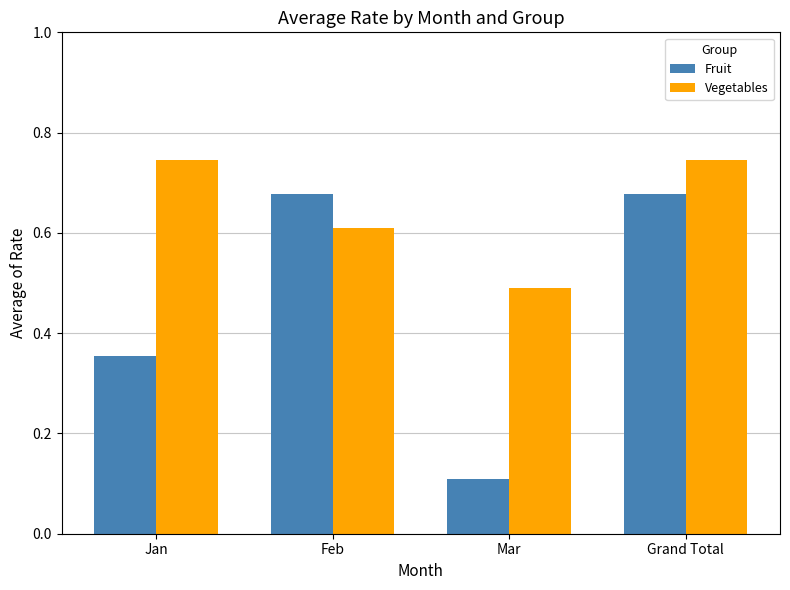

How many distinct data groups are displayed?

2